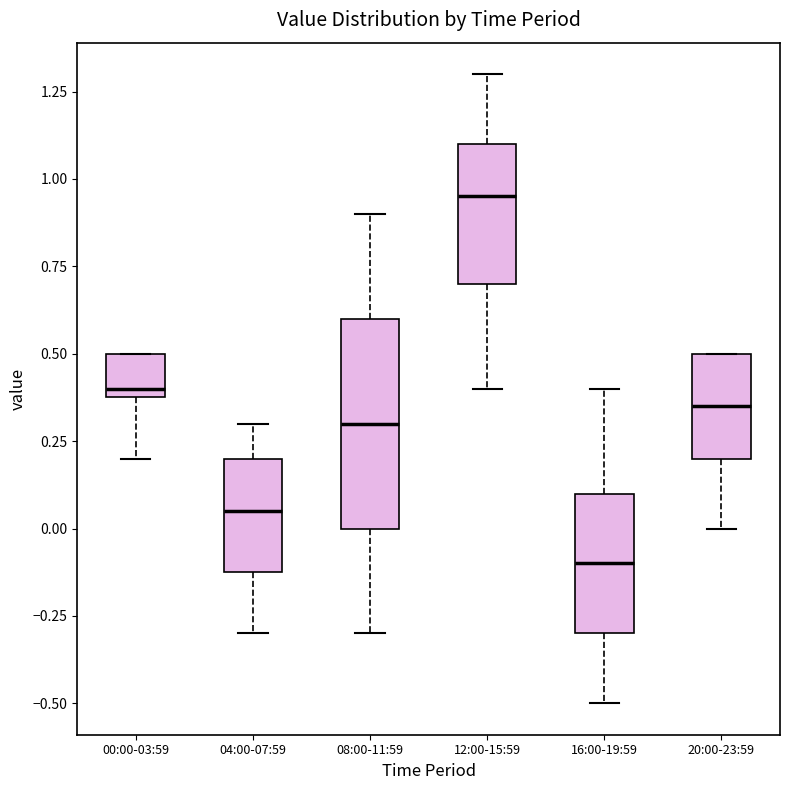

Comparing the boxes themselves (not the whiskers), which one is the tallest?

08:00-11:59